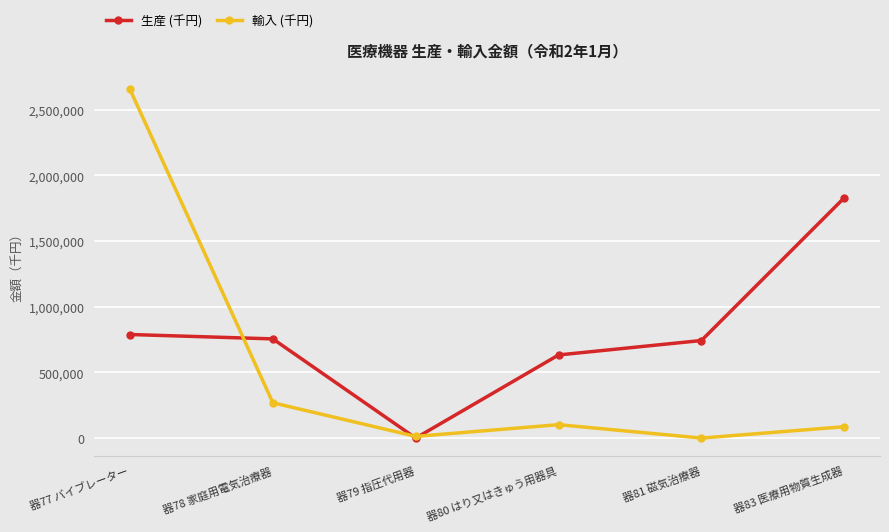

How many interior local valleys does the 輸入 (千円) series have?

2